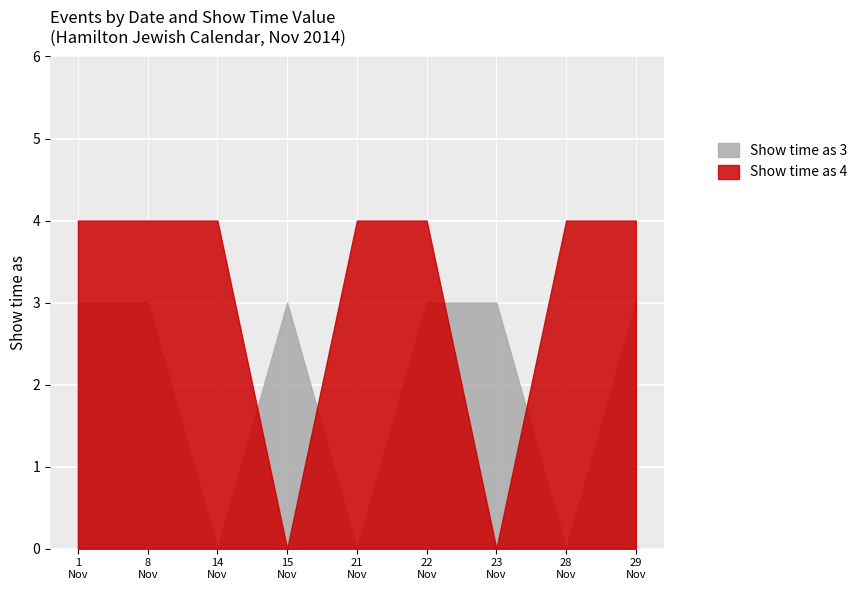

Does the chart display data point markers on the line(s)?

No